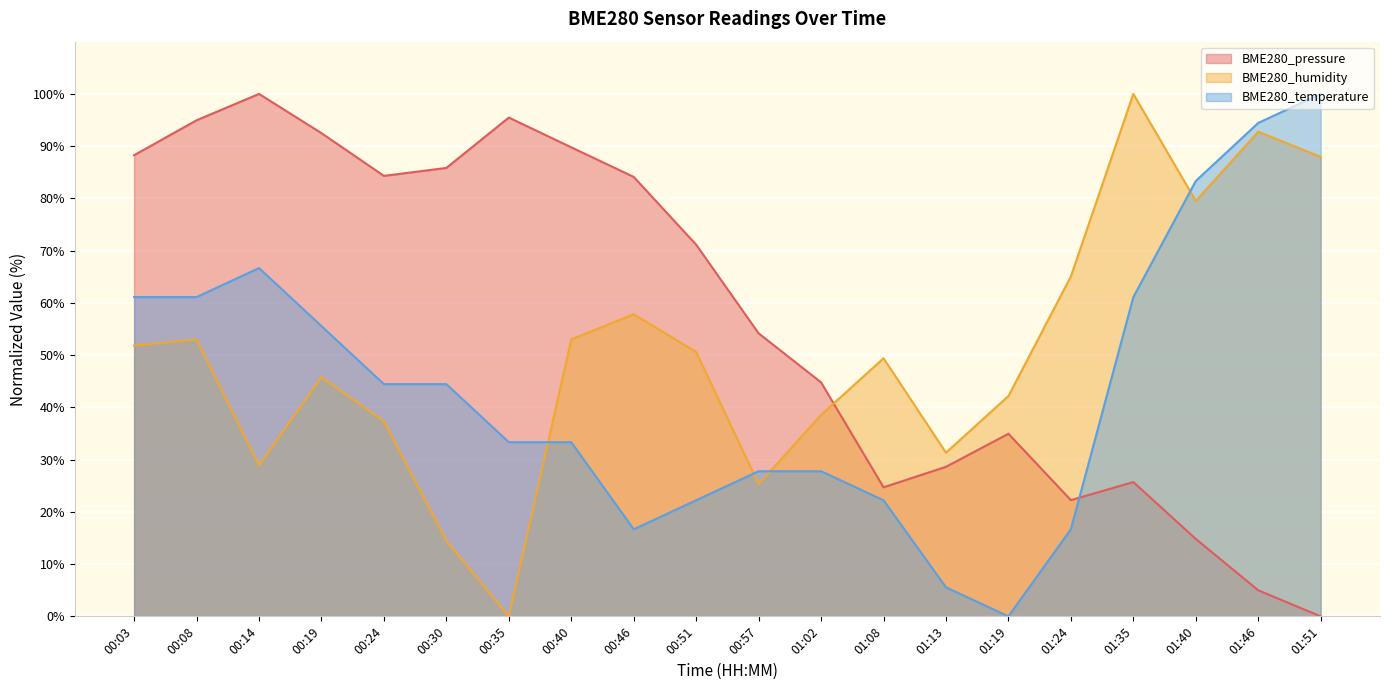

List the series in order of their peak value, highest first.

BME280_pressure, BME280_humidity, BME280_temperature